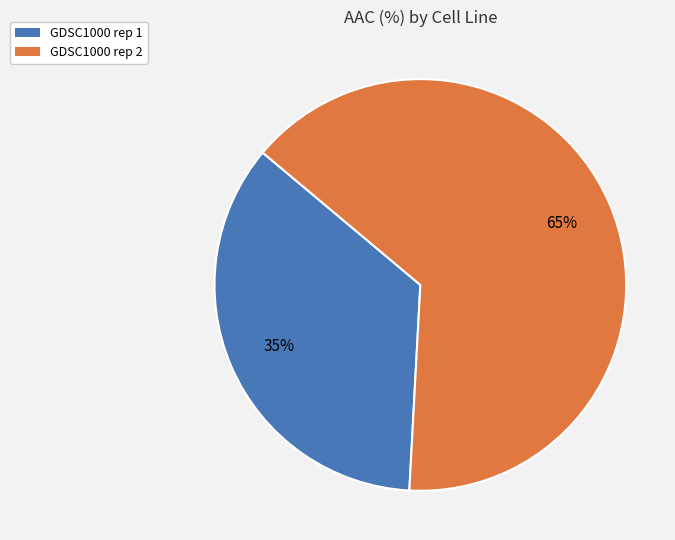

What is the smallest slice in the pie chart?

GDSC1000 rep 1